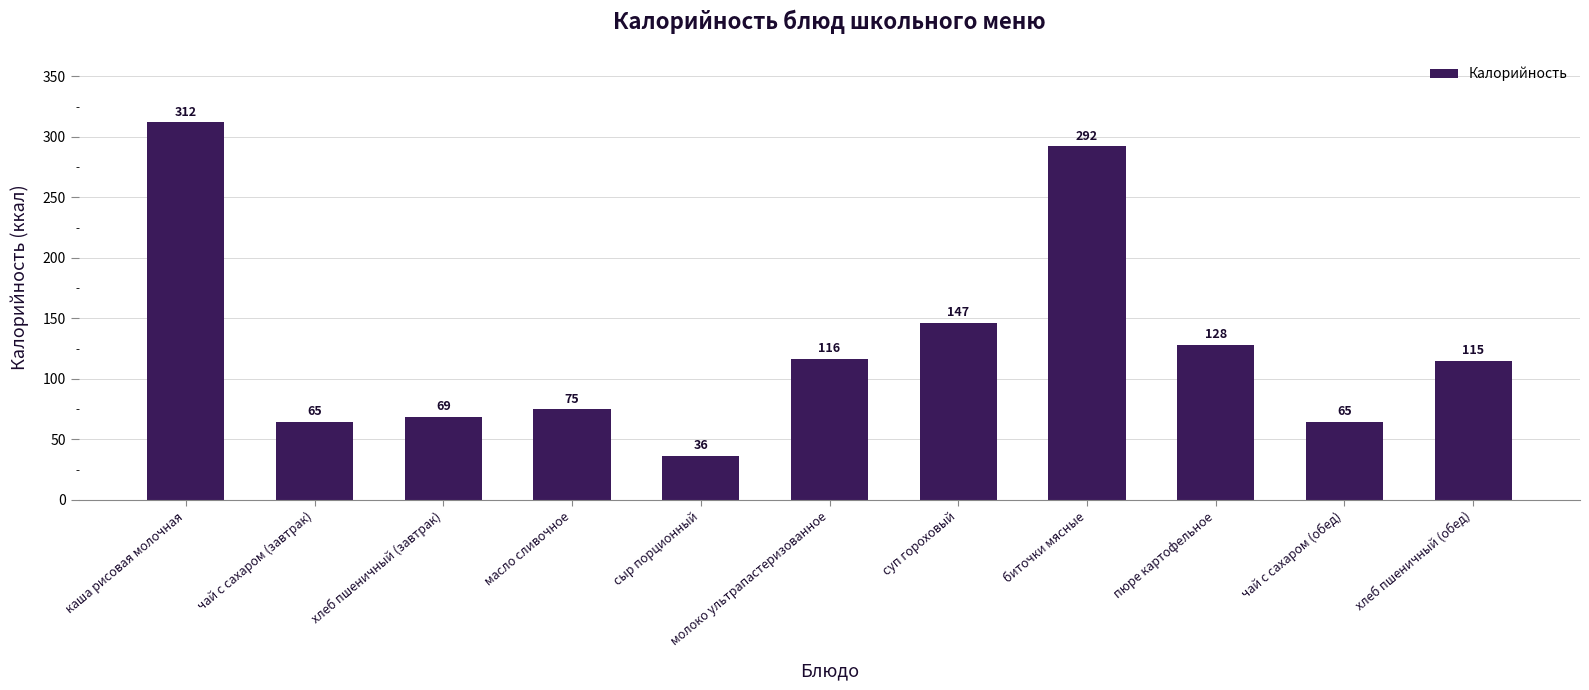

What is the ratio of the value at хлеб пшеничный (завтрак) to the value at суп гороховый?

0.5